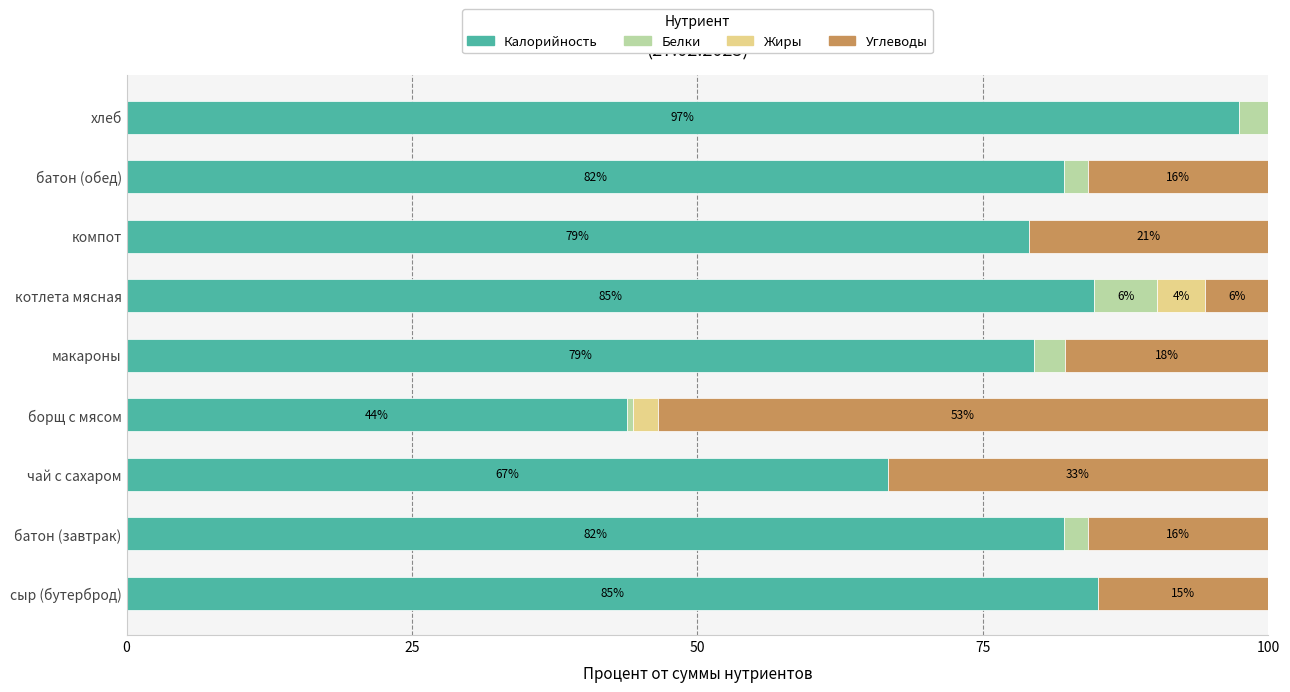

What is the total value across all series at хлеб?

100.0